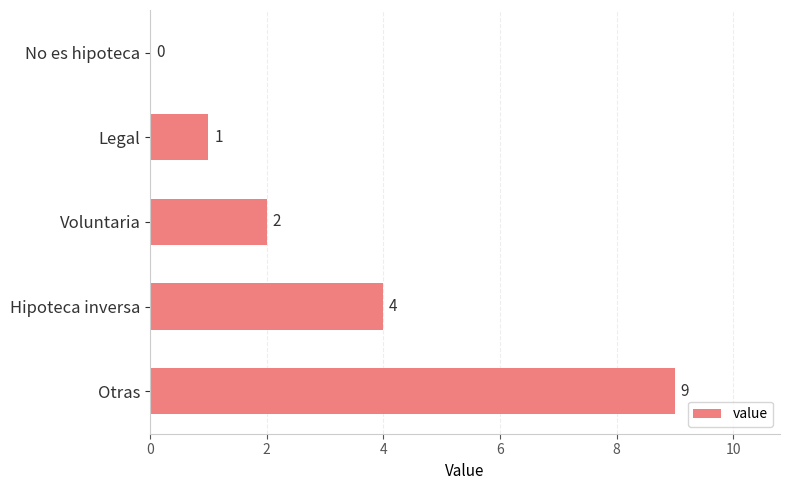

Which has a higher value, Voluntaria or Legal?

Voluntaria